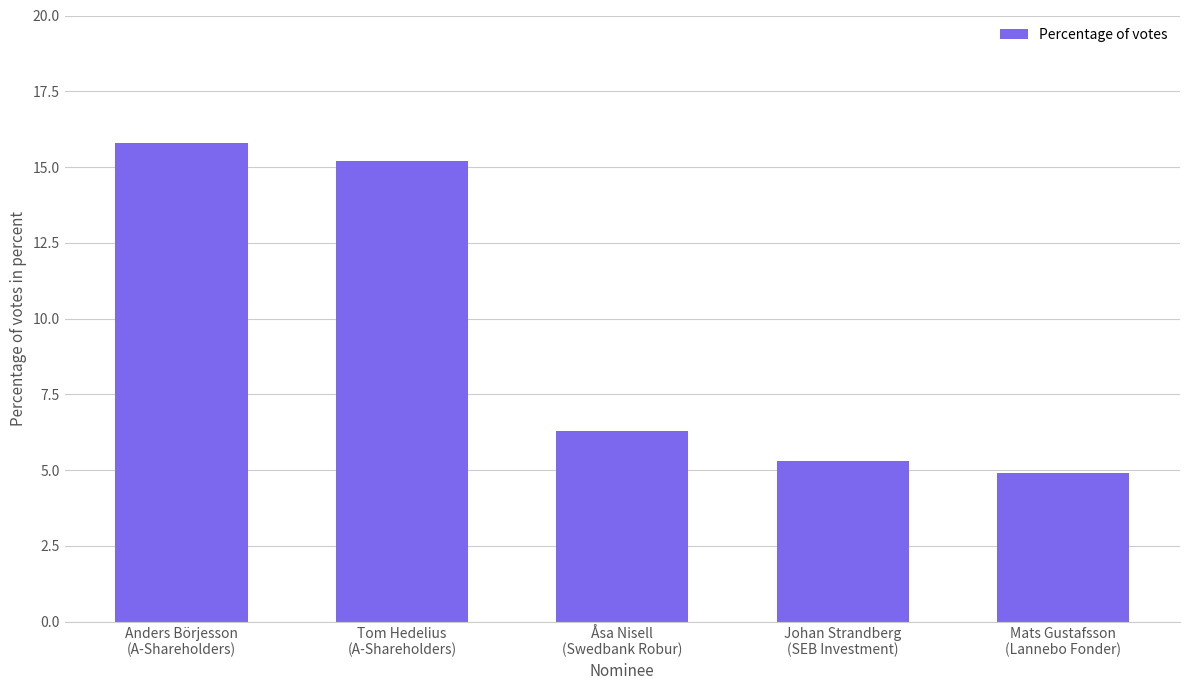

Rank the categories by value from highest to lowest.

Anders Börjesson
(A-Shareholders), Tom Hedelius
(A-Shareholders), Åsa Nisell
(Swedbank Robur), Johan Strandberg
(SEB Investment), Mats Gustafsson
(Lannebo Fonder)